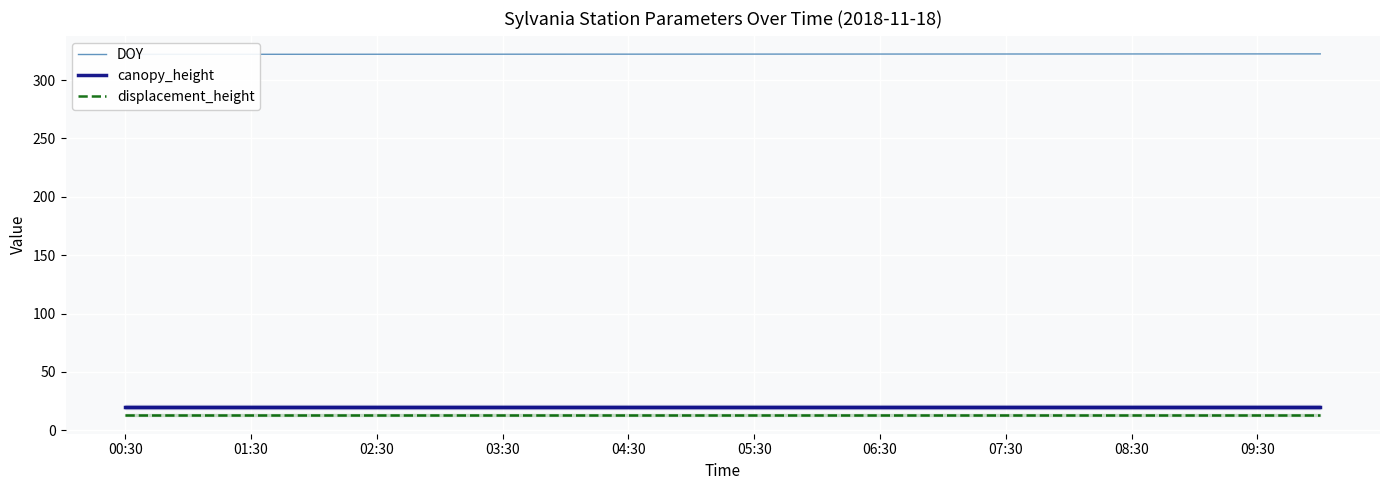

What is the lowest value of the DOY series?

322.0